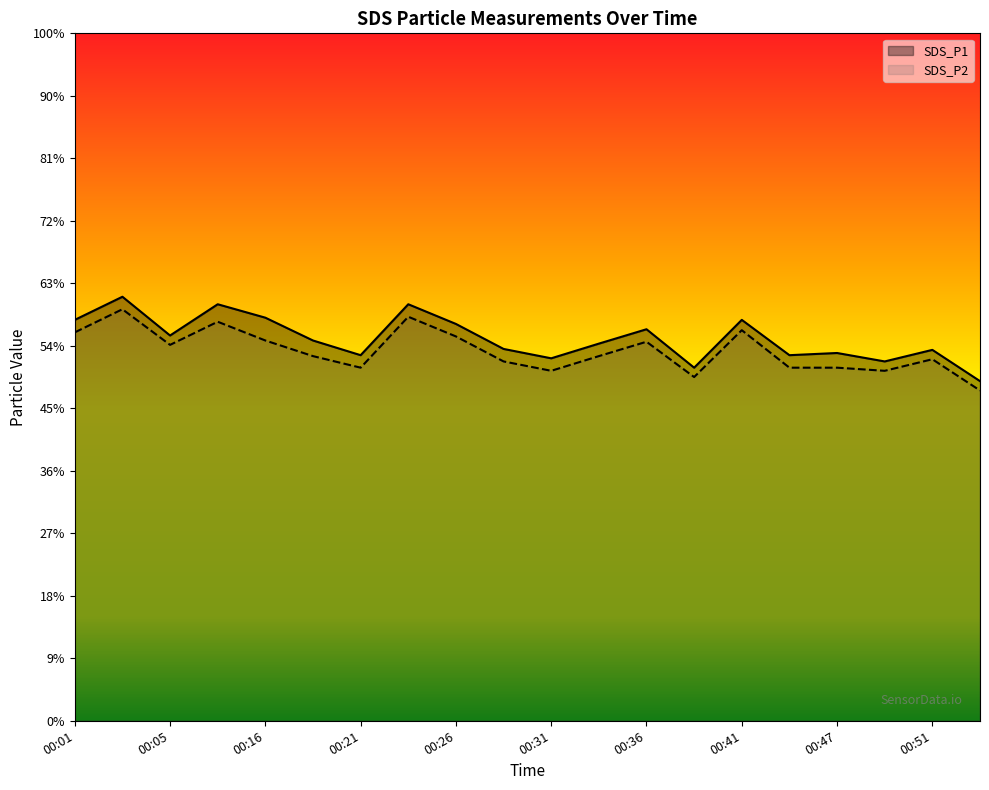

At how many categories does at least one series exceed 11?

19